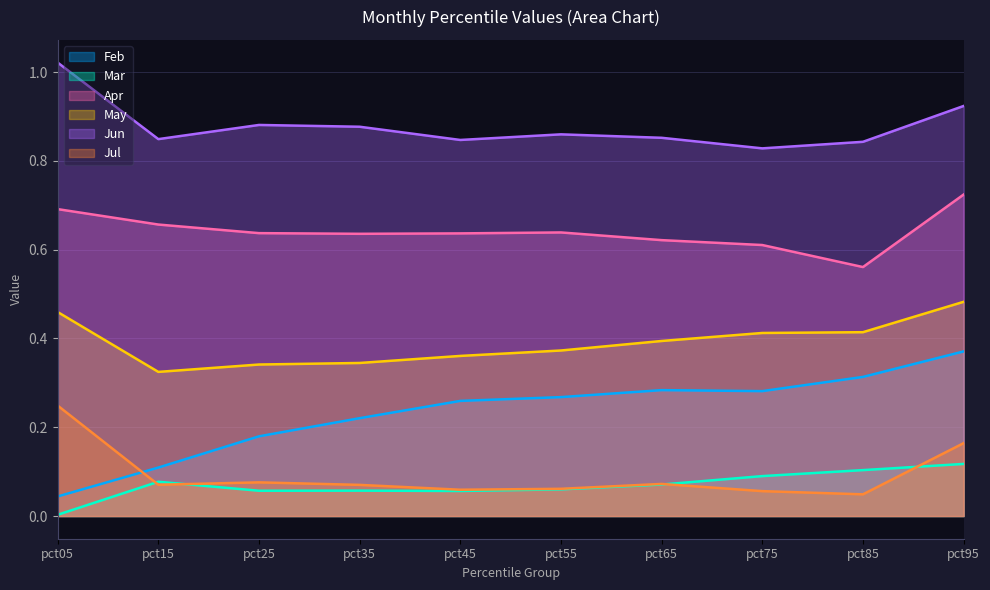

Reading right to left, extract all data points from this chart.

Feb: 0.4	0.3	0.3	0.3	0.3	0.3	0.2	0.2	0.1	0.0
Mar: 0.1	0.1	0.1	0.1	0.1	0.1	0.1	0.1	0.1	0.0
Apr: 0.7	0.6	0.6	0.6	0.6	0.6	0.6	0.6	0.7	0.7
May: 0.5	0.4	0.4	0.4	0.4	0.4	0.3	0.3	0.3	0.5
Jun: 0.9	0.8	0.8	0.9	0.9	0.8	0.9	0.9	0.8	1.0
Jul: 0.2	0.0	0.1	0.1	0.1	0.1	0.1	0.1	0.1	0.2